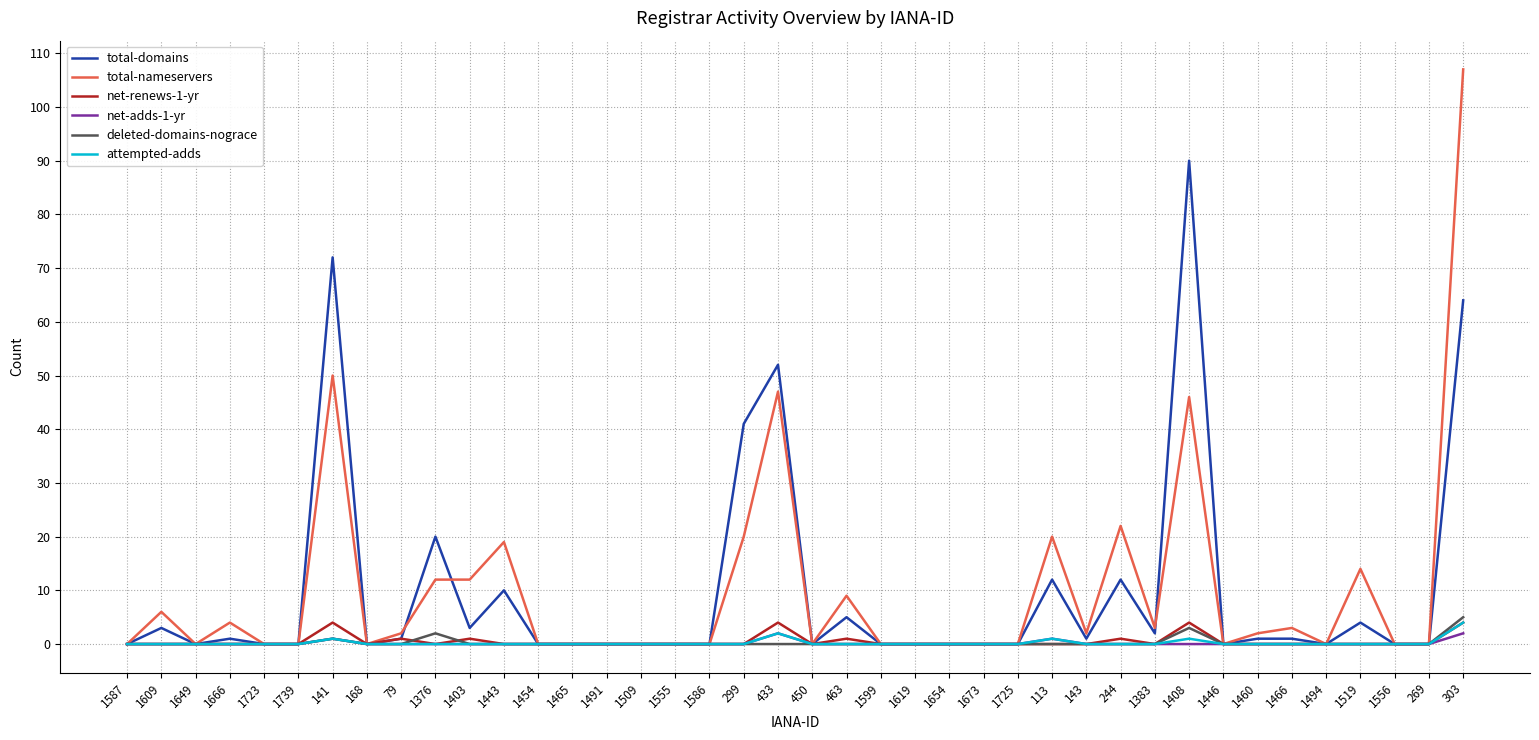

Reading left to right, list all the values displayed in this chart.

total-domains: 0	3	0	1	0	0	72	0	1	20	3	10	0	0	0	0	0	0	41	52	0	5	0	0	0	0	0	12	1	12	2	90	0	1	1	0	4	0	0	64
total-nameservers: 0	6	0	4	0	0	50	0	2	12	12	19	0	0	0	0	0	0	20	47	0	9	0	0	0	0	0	20	2	22	3	46	0	2	3	0	14	0	0	107
net-renews-1-yr: 0	0	0	0	0	0	4	0	1	0	1	0	0	0	0	0	0	0	0	4	0	1	0	0	0	0	0	0	0	1	0	4	0	0	0	0	0	0	0	4
net-adds-1-yr: 0	0	0	0	0	0	1	0	0	0	0	0	0	0	0	0	0	0	0	2	0	0	0	0	0	0	0	1	0	0	0	0	0	0	0	0	0	0	0	2
deleted-domains-nograce: 0	0	0	0	0	0	1	0	0	2	0	0	0	0	0	0	0	0	0	0	0	0	0	0	0	0	0	0	0	0	0	3	0	0	0	0	0	0	0	5
attempted-adds: 0	0	0	0	0	0	1	0	0	0	0	0	0	0	0	0	0	0	0	2	0	0	0	0	0	0	0	1	0	0	0	1	0	0	0	0	0	0	0	4